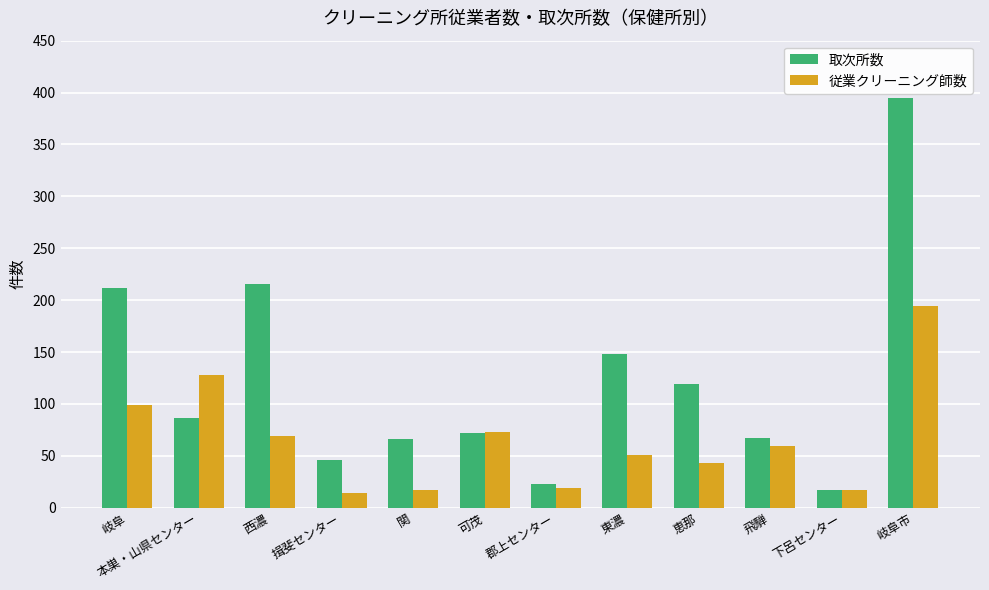

At which category does the chart reach its peak across all series?

岐阜市